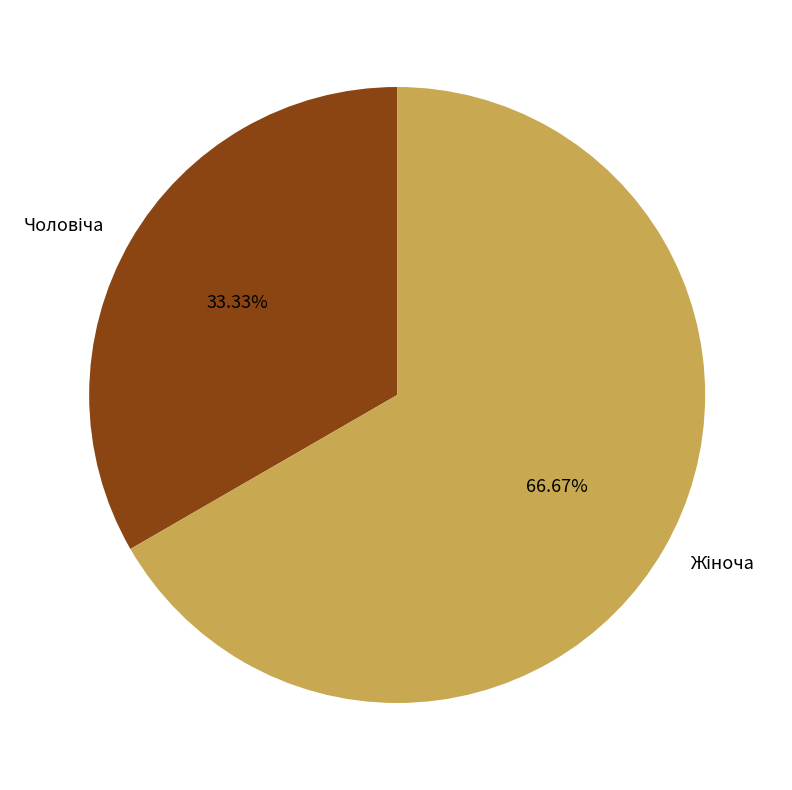

Count the number of slices in the pie.

2